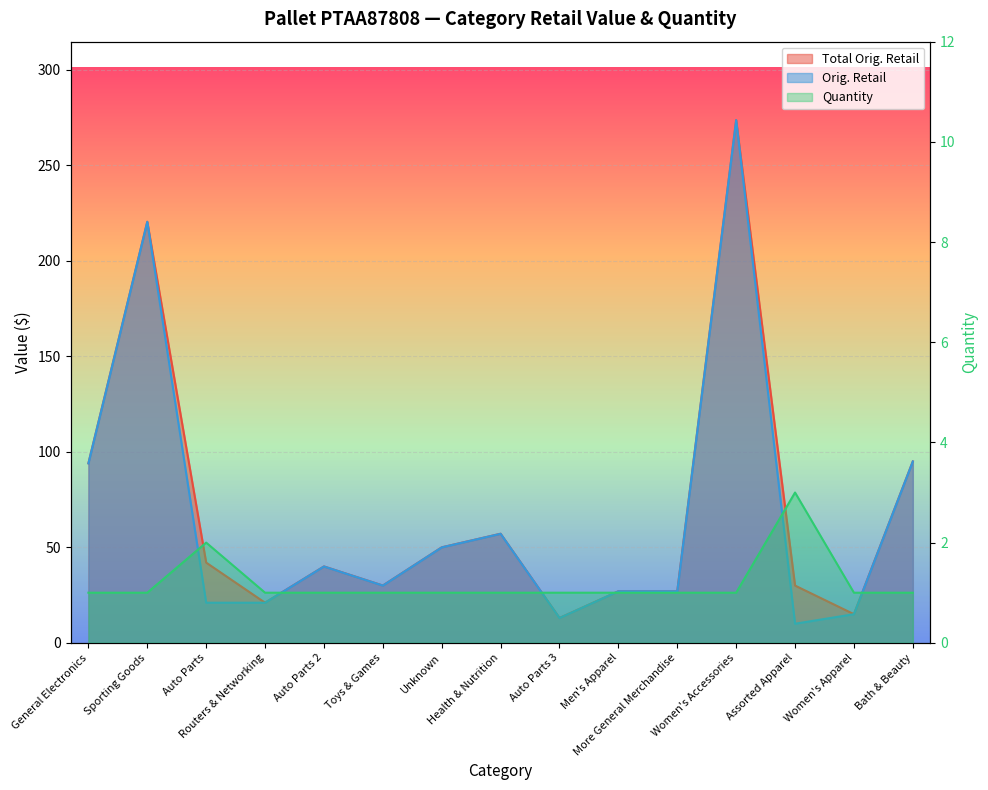

Reading left to right, transcribe all the data shown in this chart.

Total Orig. Retail: General Electronics=94.0	Sporting Goods=220.5	Auto Parts=42.0	Routers & Networking=21.0	Auto Parts 2=40.0	Toys & Games=30.0	Unknown=50.0	Health & Nutrition=57.1	Auto Parts 3=13.0	Men's Apparel=27.0	More General Merchandise=27.0	Women's Accessories=273.8	Assorted Apparel=30.0	Women's Apparel=15.0	Bath & Beauty=95.0
Orig. Retail: General Electronics=94.0	Sporting Goods=220.5	Auto Parts=21.0	Routers & Networking=21.0	Auto Parts 2=40.0	Toys & Games=30.0	Unknown=50.0	Health & Nutrition=57.1	Auto Parts 3=13.0	Men's Apparel=27.0	More General Merchandise=27.0	Women's Accessories=273.8	Assorted Apparel=10.0	Women's Apparel=15.0	Bath & Beauty=95.0
Quantity: General Electronics=1.0	Sporting Goods=1.0	Auto Parts=2.0	Routers & Networking=1.0	Auto Parts 2=1.0	Toys & Games=1.0	Unknown=1.0	Health & Nutrition=1.0	Auto Parts 3=1.0	Men's Apparel=1.0	More General Merchandise=1.0	Women's Accessories=1.0	Assorted Apparel=3.0	Women's Apparel=1.0	Bath & Beauty=1.0